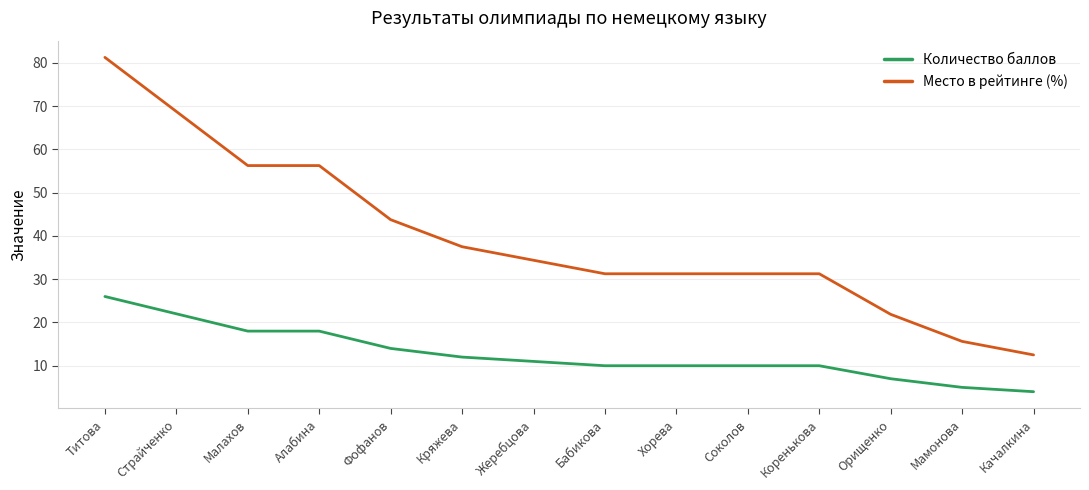

Which series has the largest range (max minus min)?

Место в рейтинге (%)